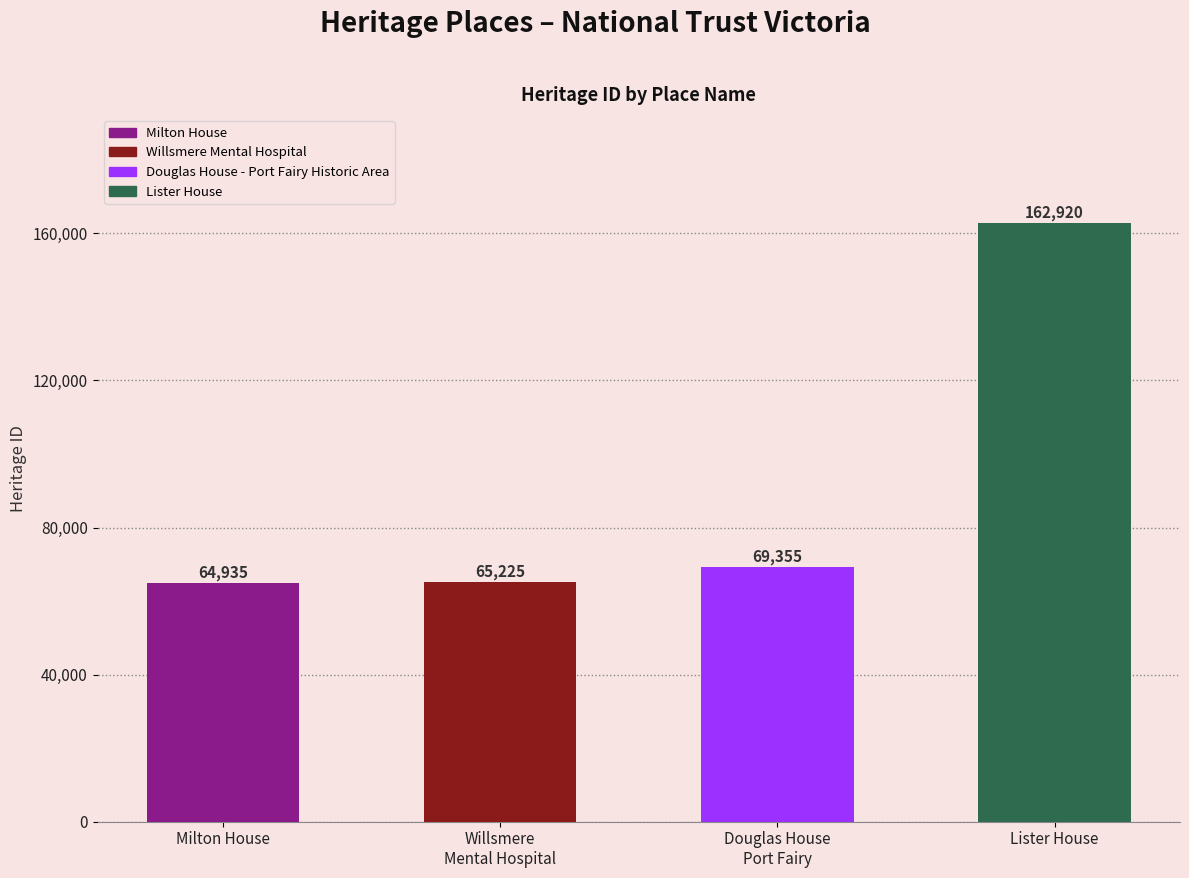

How many bars are there in total?

4